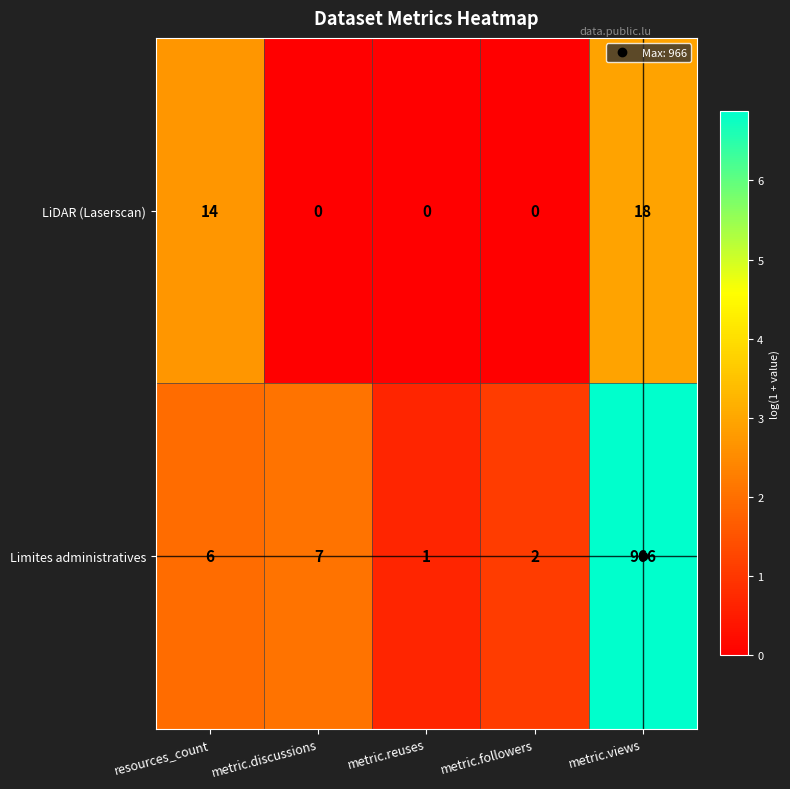

Which series has the largest total across all categories?

Limites administratives